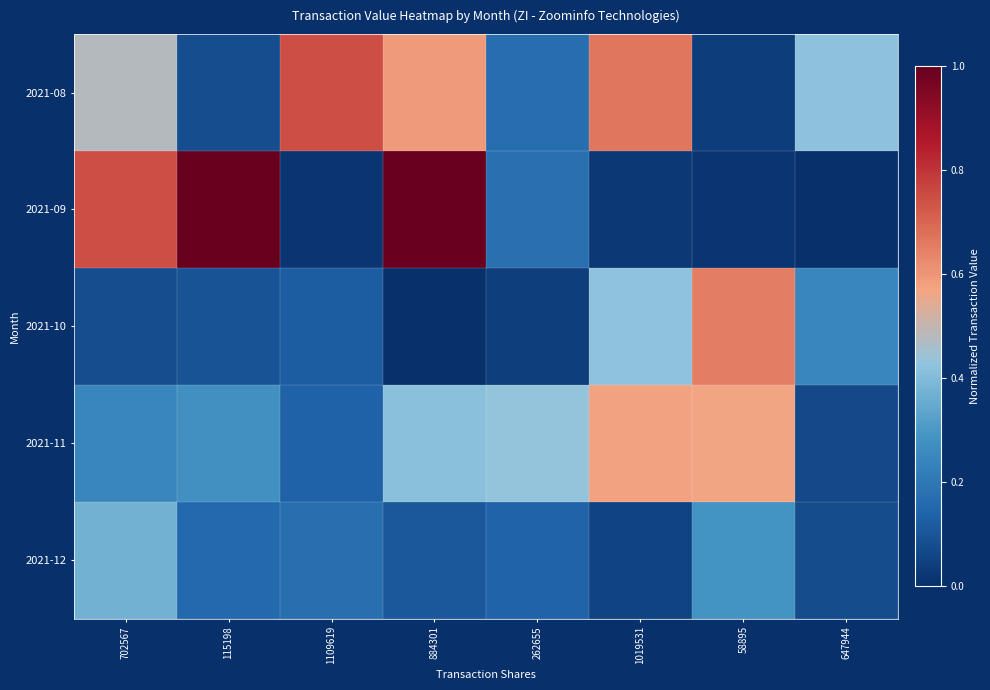

Reading left to right, what are all the values shown in this chart?

2021-08: 702567=0.5	115198=0.1	1109619=0.7	884301=0.6	262655=0.2	1019531=0.7	58895=0.0	647944=0.4
2021-09: 702567=0.7	115198=1.0	1109619=0.0	884301=1.0	262655=0.2	1019531=0.0	58895=0.0	647944=0.0
2021-10: 702567=0.1	115198=0.1	1109619=0.1	884301=0.0	262655=0.0	1019531=0.4	58895=0.7	647944=0.2
2021-11: 702567=0.2	115198=0.3	1109619=0.1	884301=0.4	262655=0.4	1019531=0.6	58895=0.6	647944=0.1
2021-12: 702567=0.4	115198=0.2	1109619=0.2	884301=0.1	262655=0.1	1019531=0.1	58895=0.3	647944=0.1